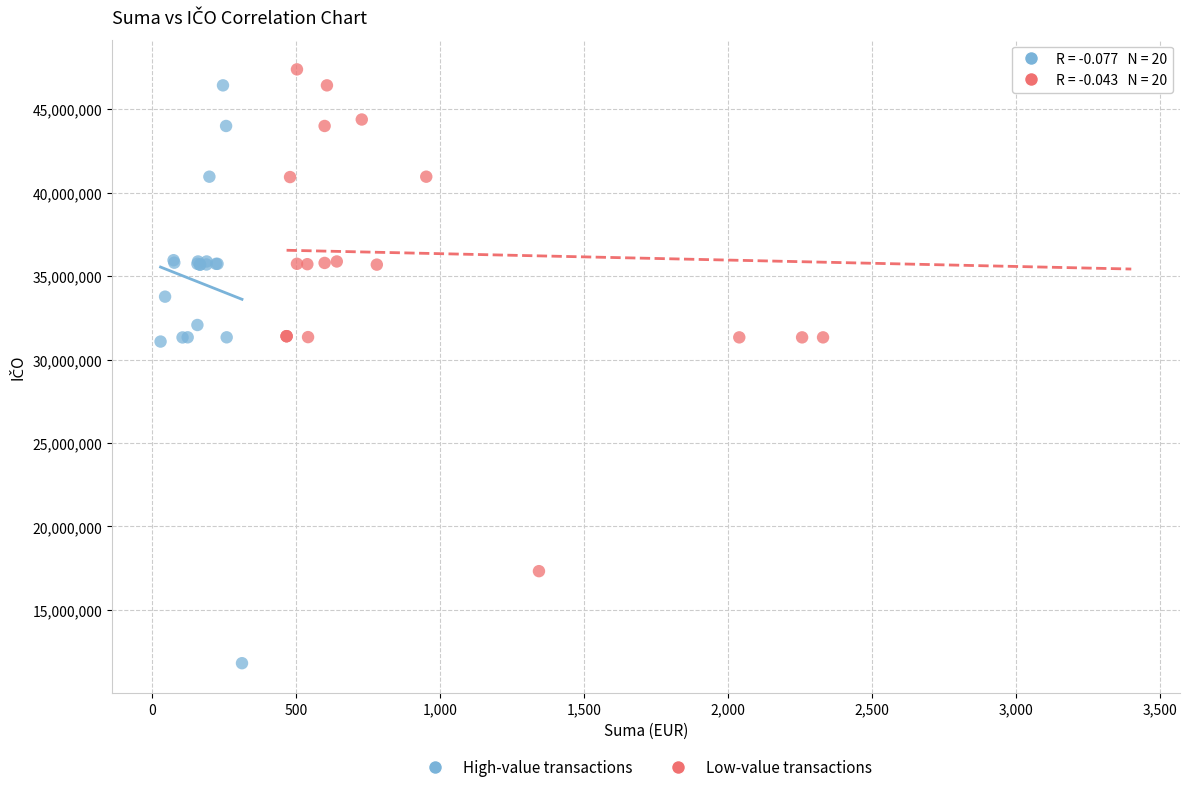

Which series has the largest Y range (max minus min)?

High-value transactions